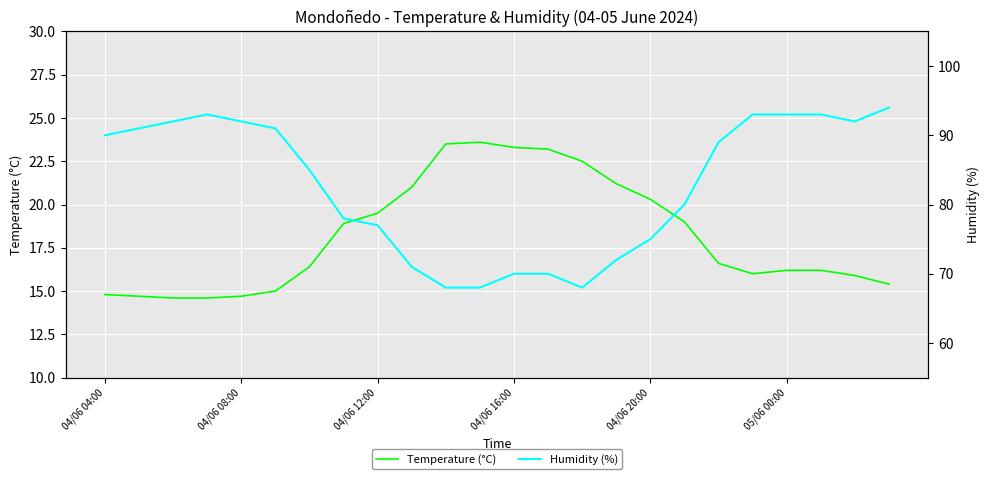

What is the highest value of the Temperature (°C) series?

23.6